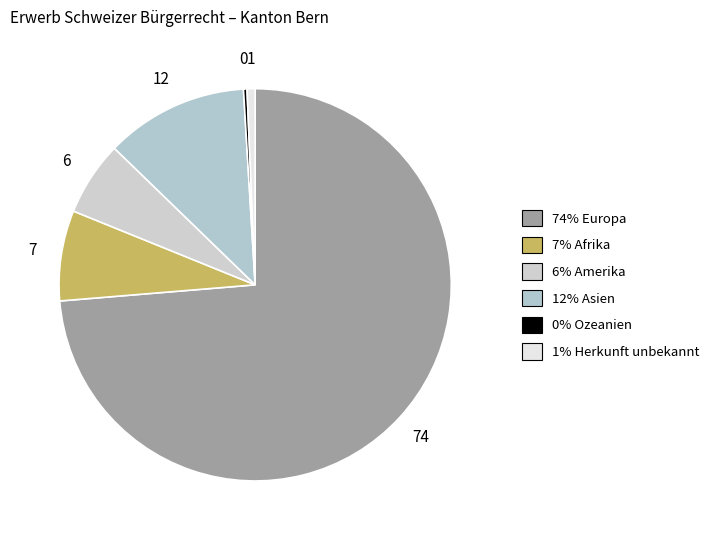

Rank the categories by value from highest to lowest.

Europa, Asien, Afrika, Amerika, Herkunft unbekannt, Ozeanien